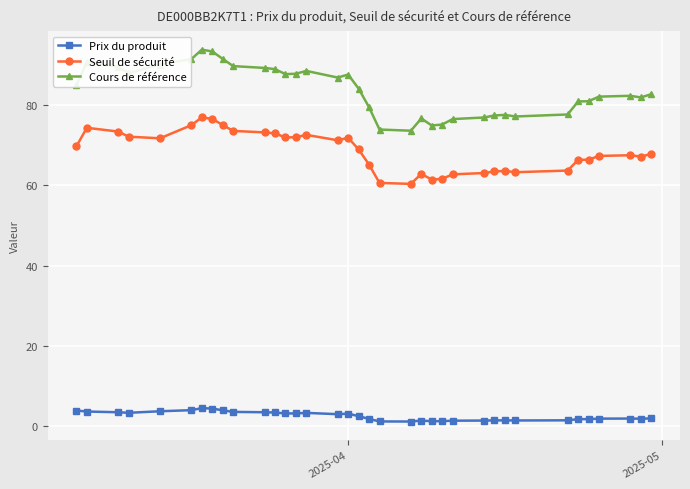

Which series has the largest total across all categories?

Cours de référence